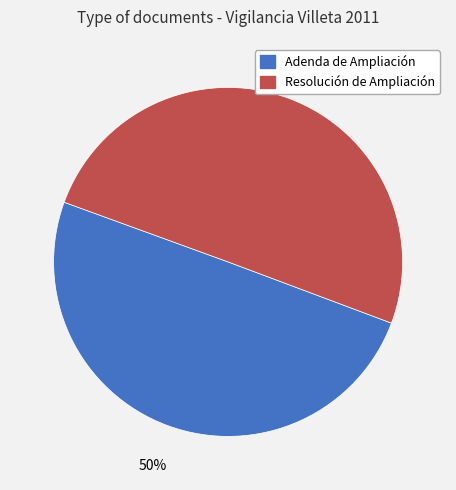

Approximately how many times larger is the value at Resolución de Ampliación compared to Adenda de Ampliación?

1.0